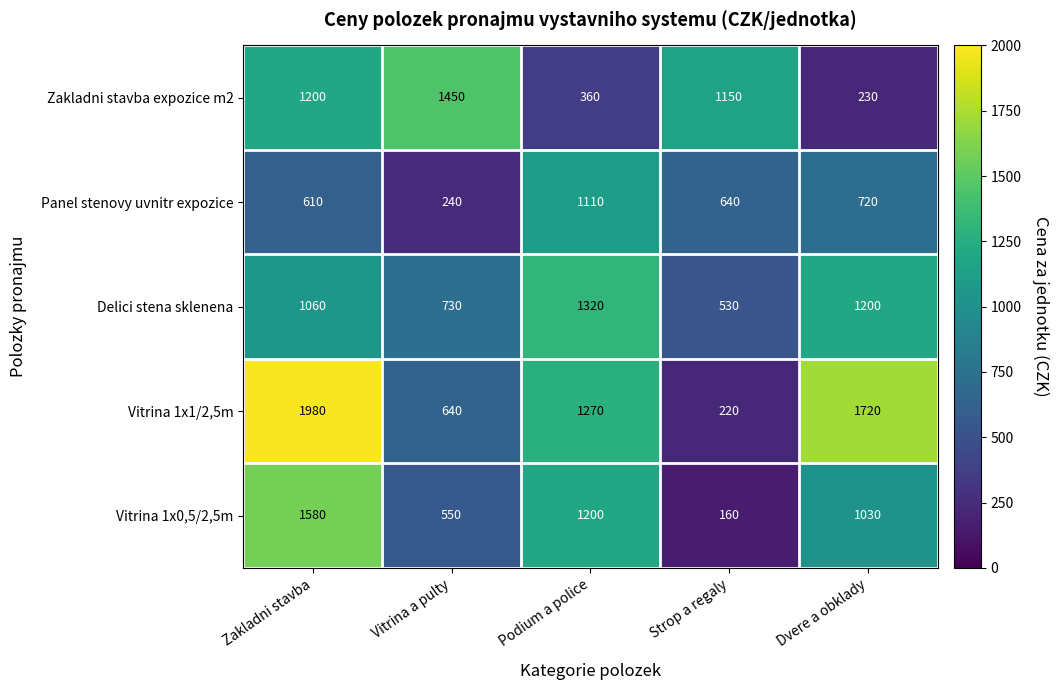

What is the maximum value shown in the chart?

1980